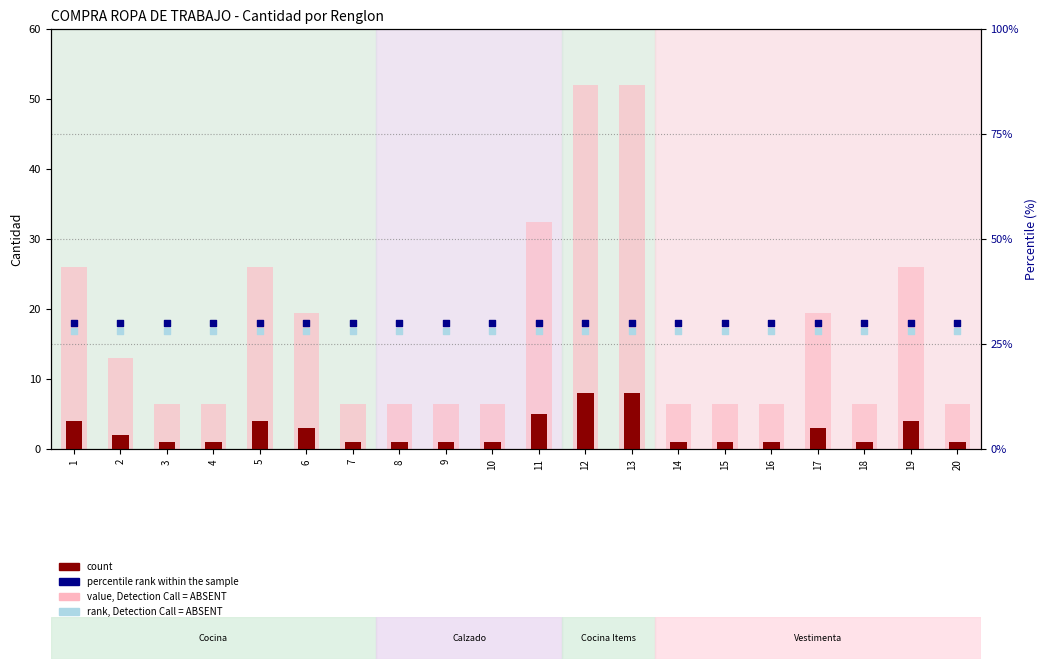

Is the value of percentile rank within the sample at 4 greater than the value of count at 10?

Yes